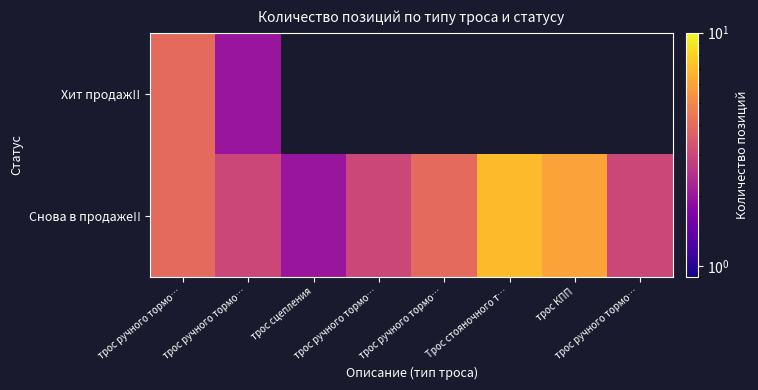

At how many categories does at least one series exceed 3?

4